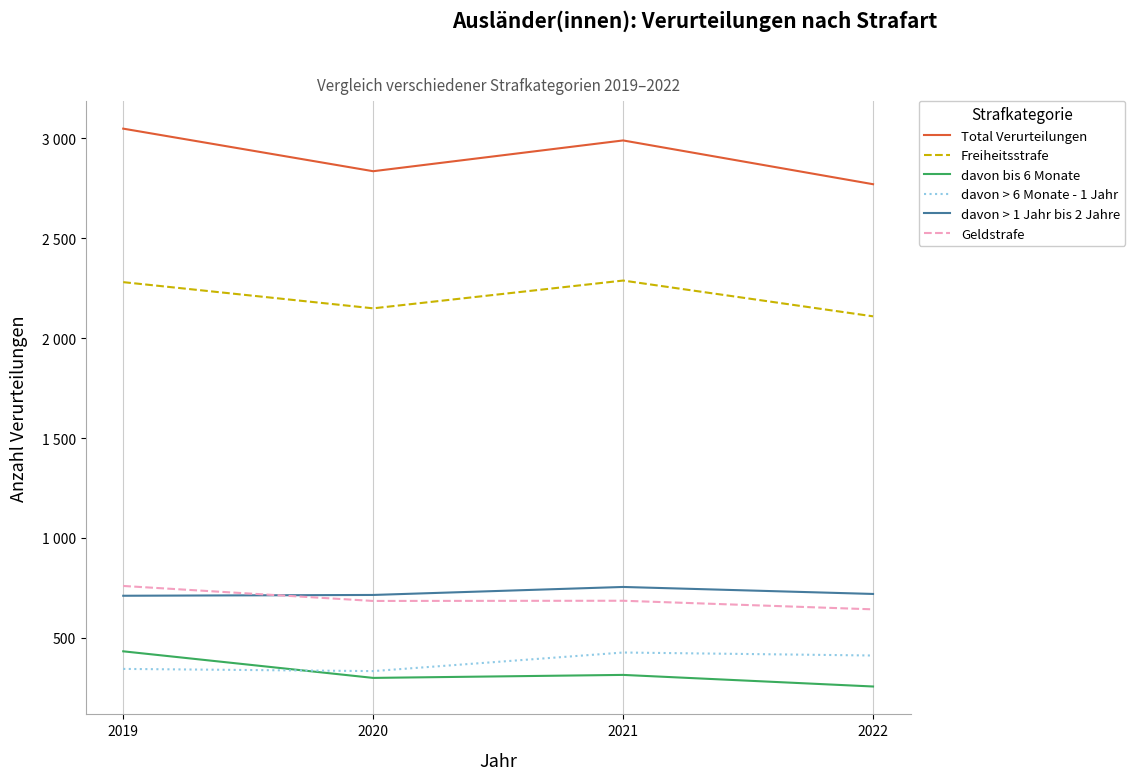

What is the sum of the davon > 6 Monate - 1 Jahr values at 2019 and 2020?

679